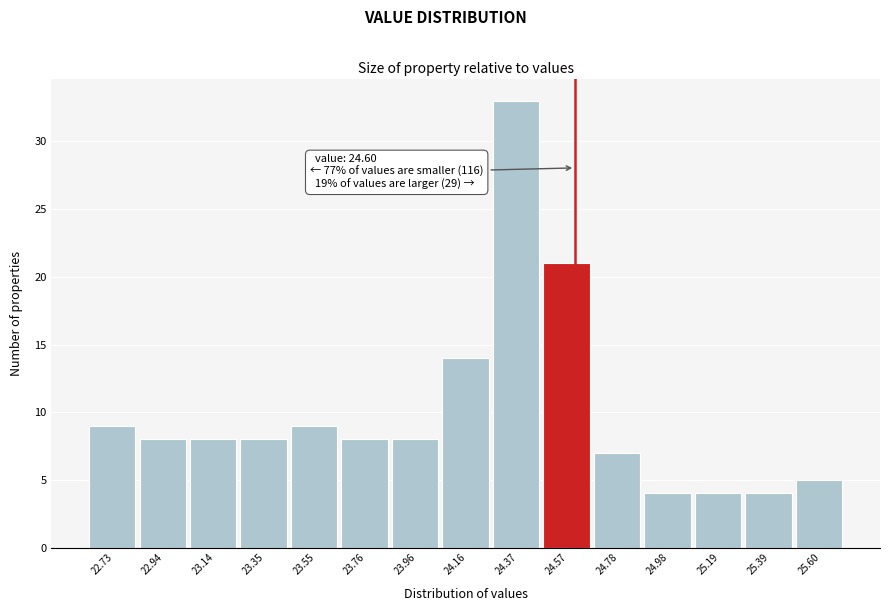

Which range on the x-axis has the tallest bar?

24.25 to 24.45